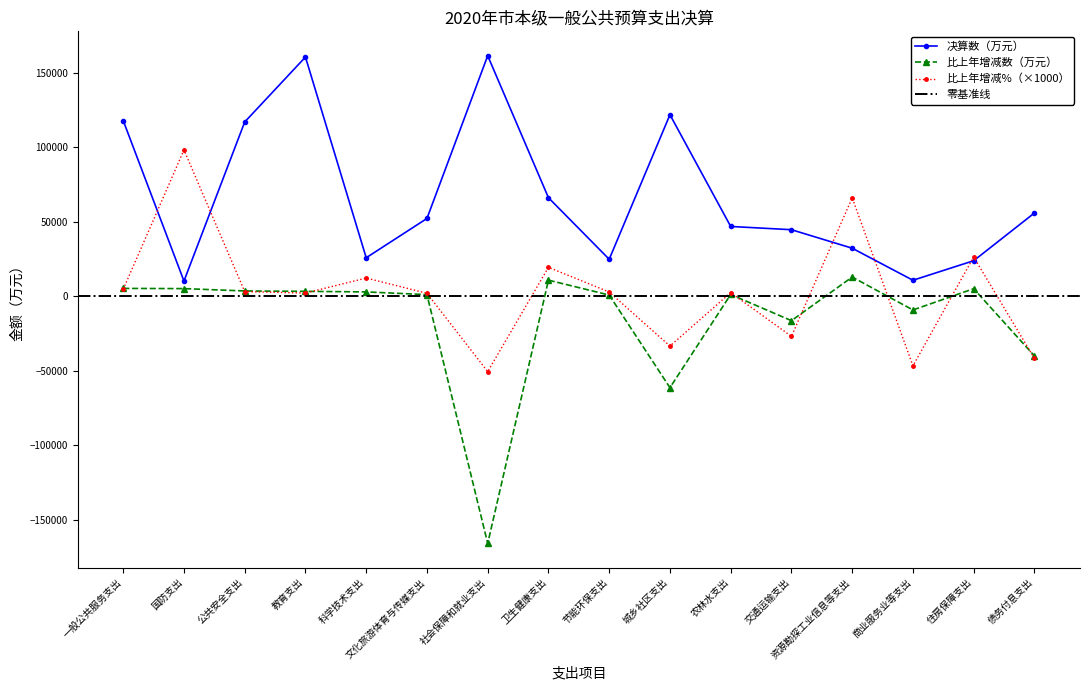

What is the total value across all series at 农林水支出?

50015